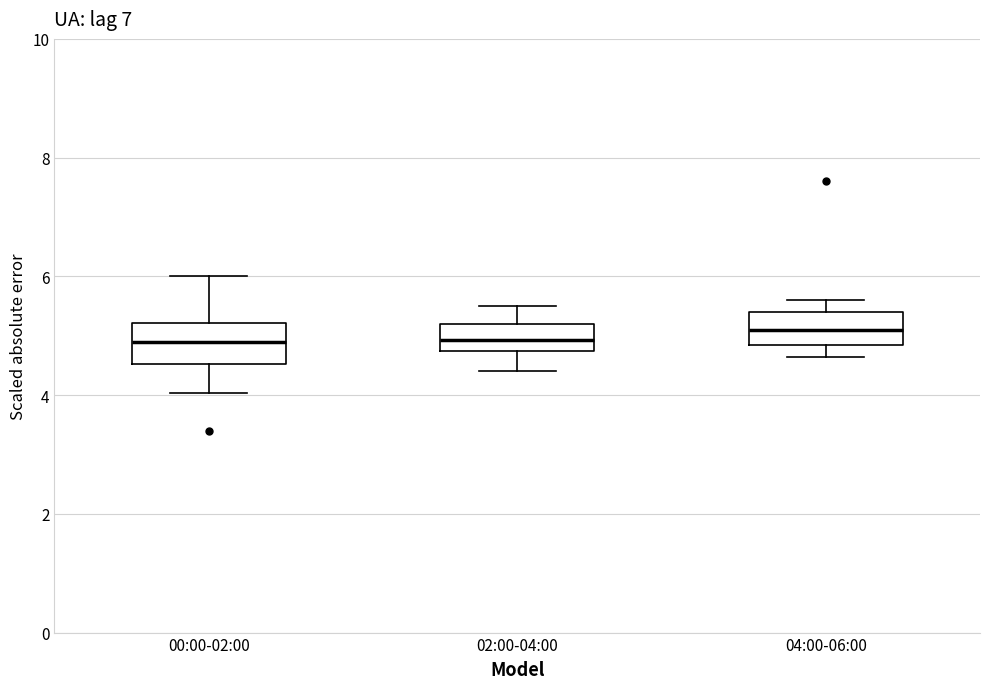

Reading left to right, read every box against the y-axis: the position of its median line, the range the box covers, and the ends of its whiskers. The values are not printed on the chart, so give them approximately, as read against the axis.

00:00-02:00: median 4.8, box 4.6 to 5.2, whiskers 4.0 to 6.0
02:00-04:00: median 5.0, box 4.8 to 5.2, whiskers 4.4 to 5.6
04:00-06:00: median 5.2, box 4.8 to 5.4, whiskers 4.6 to 5.6